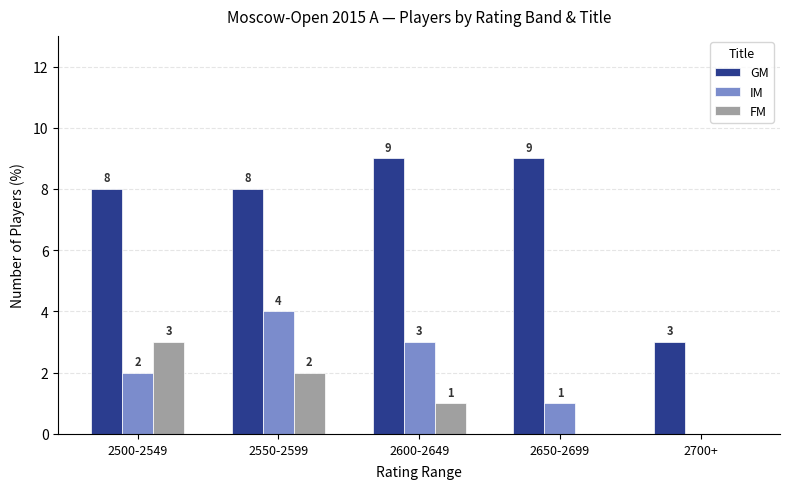

What are all the series names shown in the legend?

GM, IM, FM